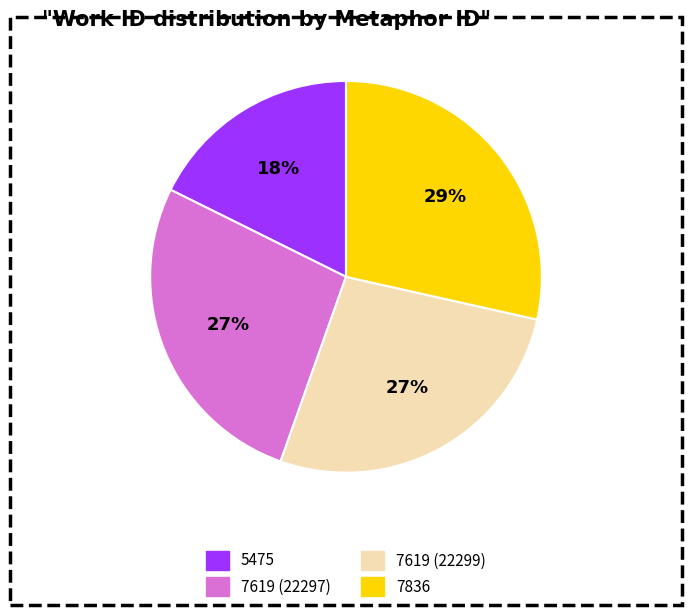

To the nearest percent, what is the combined percentage of 7836 and 7619 (22297)?

55%